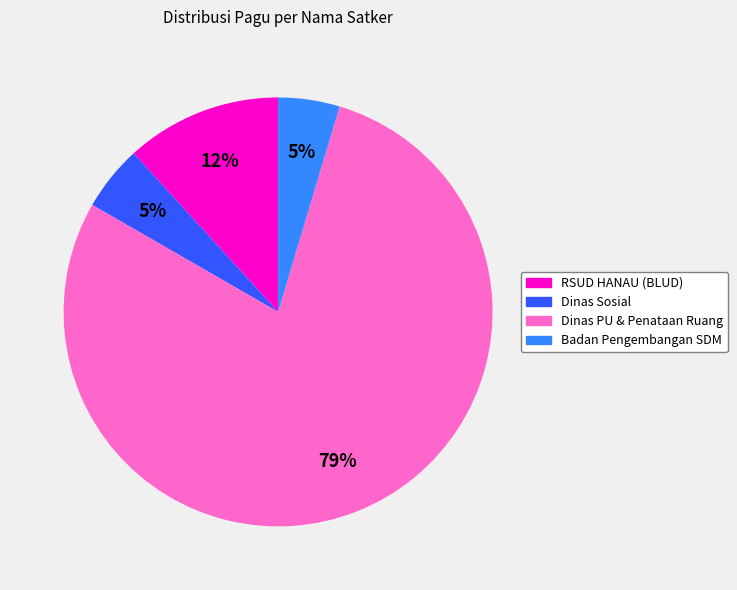

Count the number of slices in the pie.

4